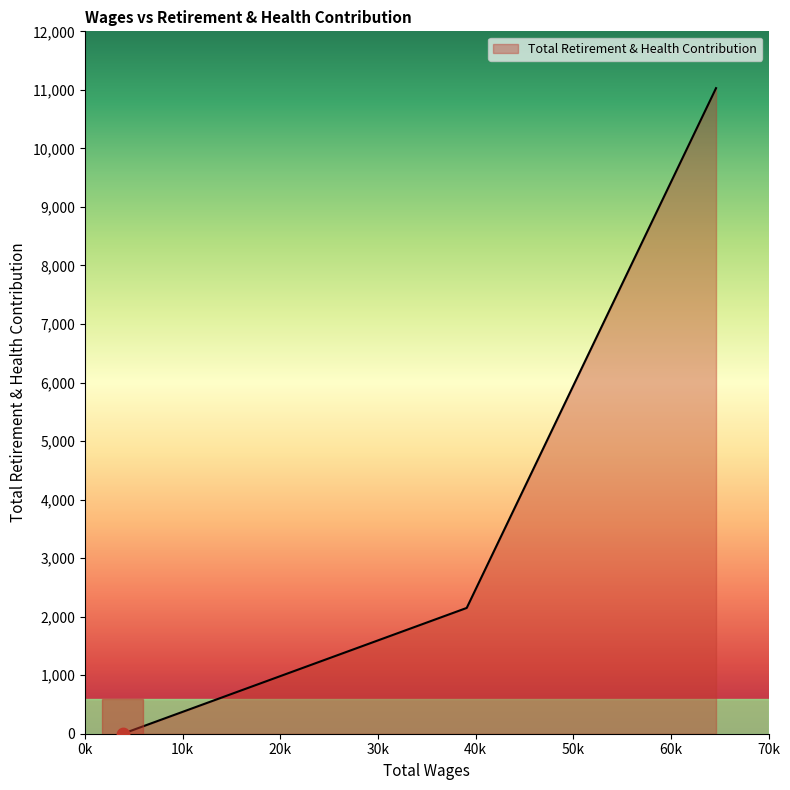

What is the sum of all values?

13178